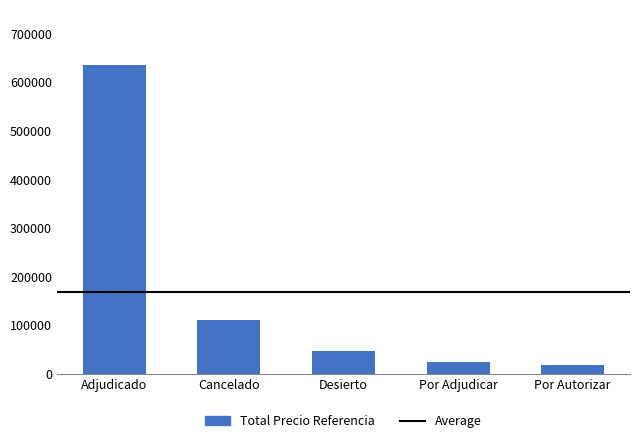

What is the difference between the maximum and minimum values?

616544.4